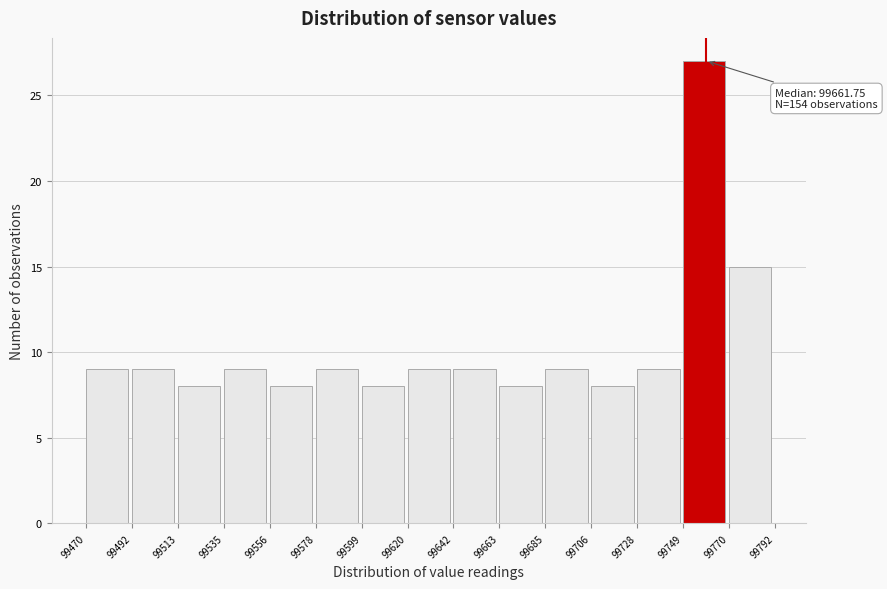

Which range on the x-axis has the tallest bar?

99749 to 99770